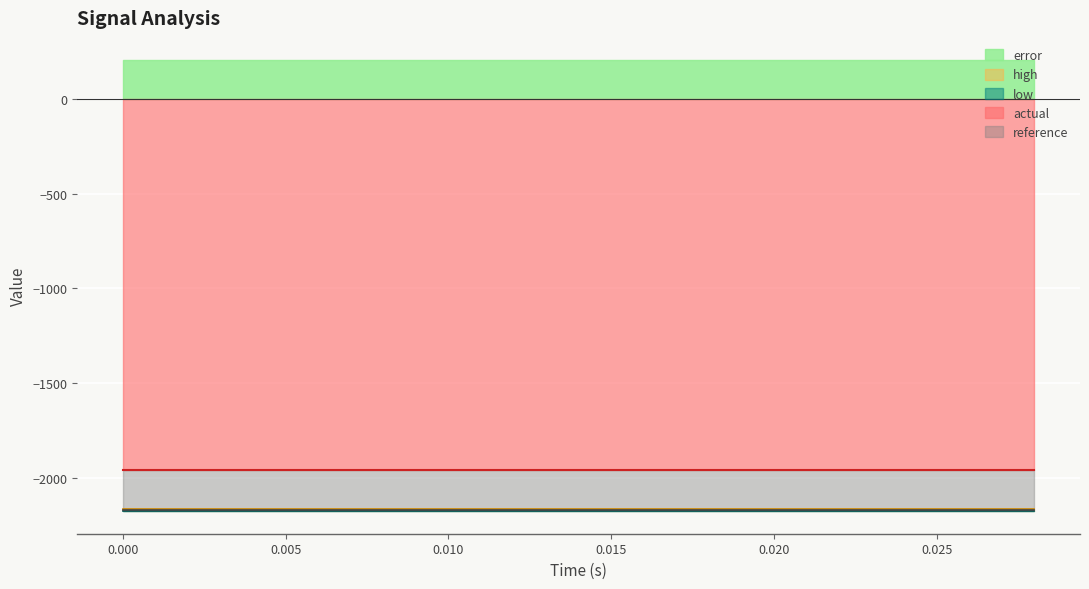

Rank the series by their maximum value, from lowest to highest.

low, reference, high, actual, error